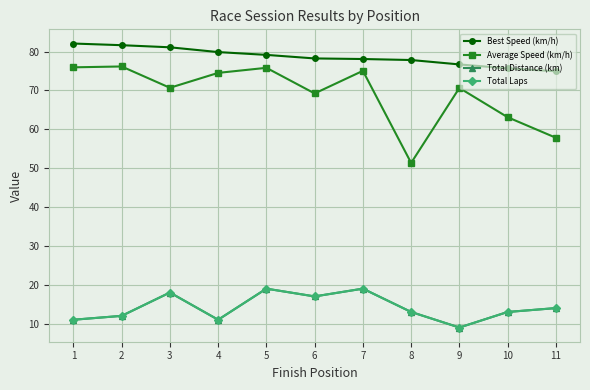

Which label corresponds to the smallest value in the chart?

9